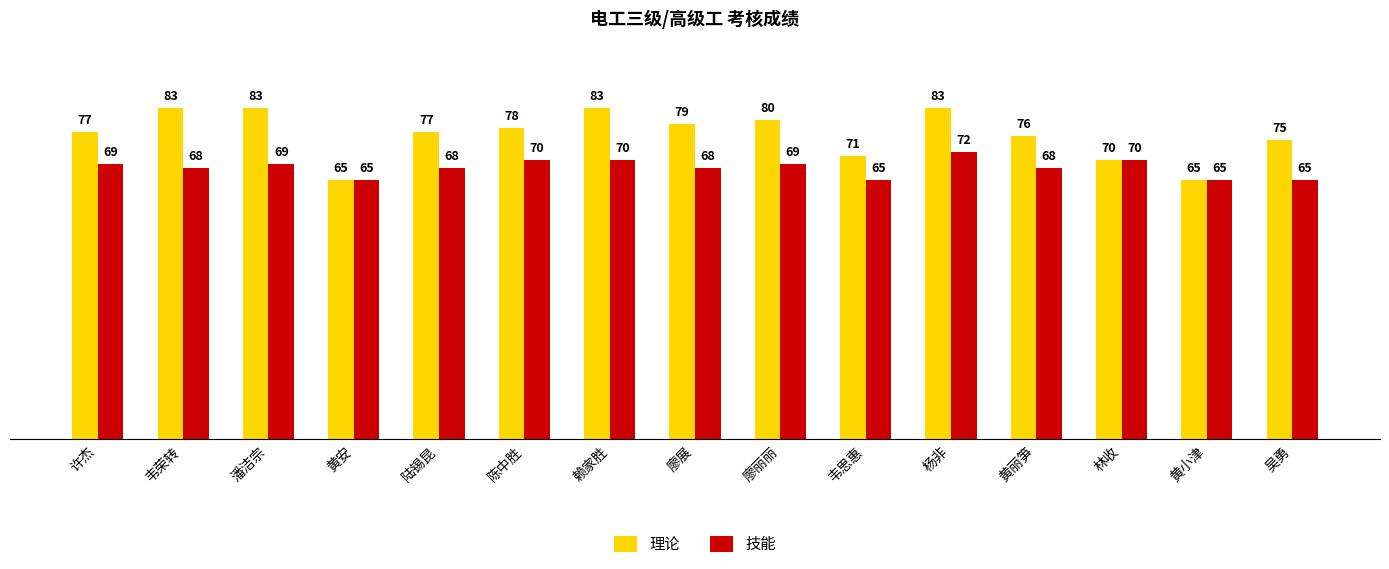

Are the bars horizontal?

No